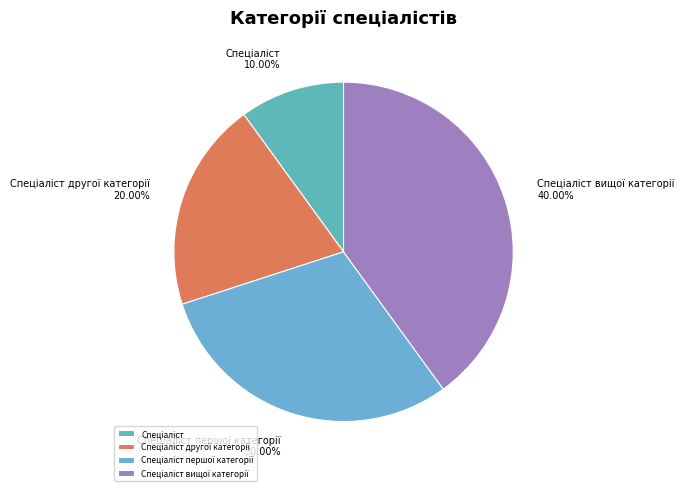

Does any single category account for the majority?

No